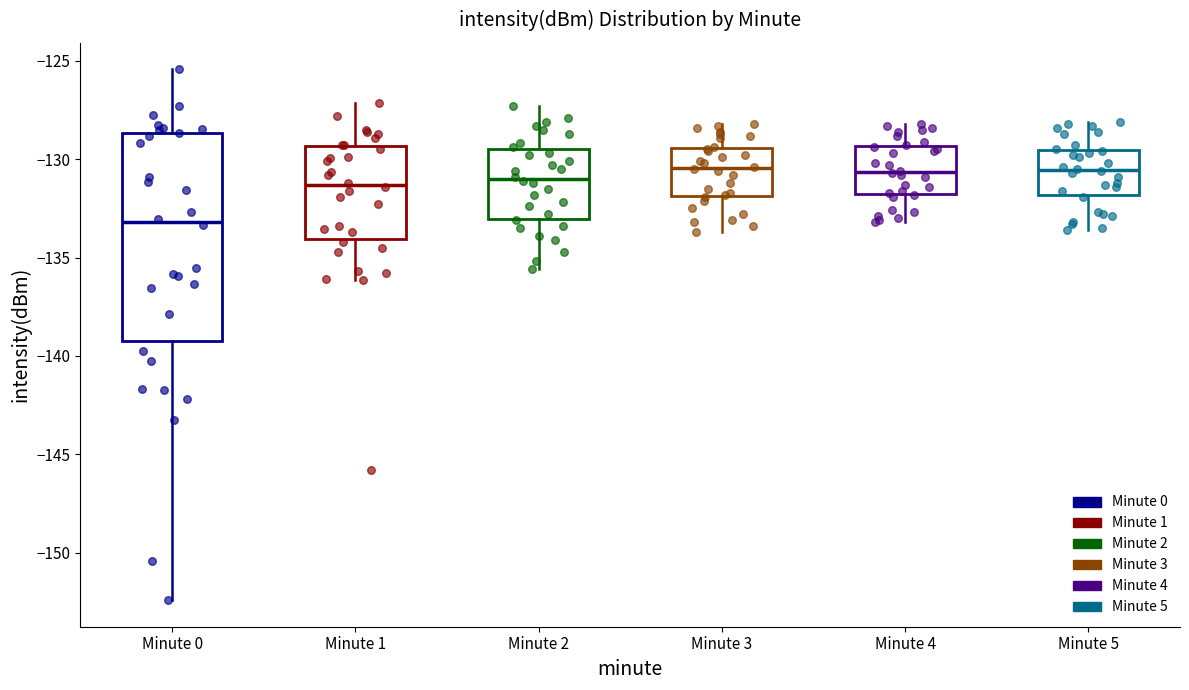

Reading left to right, read every box against the y-axis: the position of its median line, the range the box covers, and the ends of its whiskers. The values are not printed on the chart, so give them approximately, as read against the axis.

Minute 0: median -133.0, box -139.5 to -128.5, whiskers -152.5 to -125.5
Minute 1: median -131.5, box -134.0 to -129.5, whiskers -136.0 to -127.0
Minute 2: median -131.0, box -133.0 to -129.5, whiskers -135.5 to -127.5
Minute 3: median -130.5, box -132.0 to -129.5, whiskers -133.5 to -128.0
Minute 4: median -130.5, box -132.0 to -129.5, whiskers -133.0 to -128.0
Minute 5: median -130.5, box -132.0 to -129.5, whiskers -133.5 to -128.0